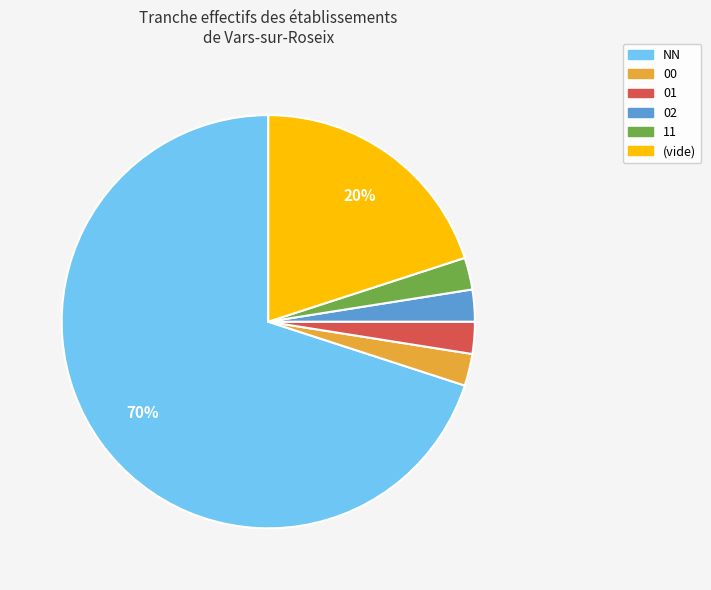

To the nearest percent, what is the difference between the 00 and (vide) slice percentages?

18%